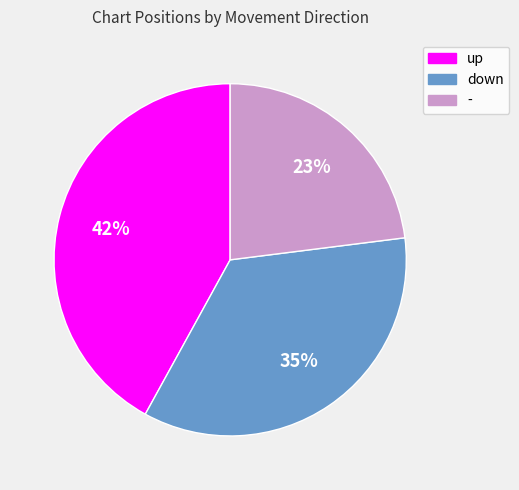

Is there any slice that represents more than half of the pie?

No